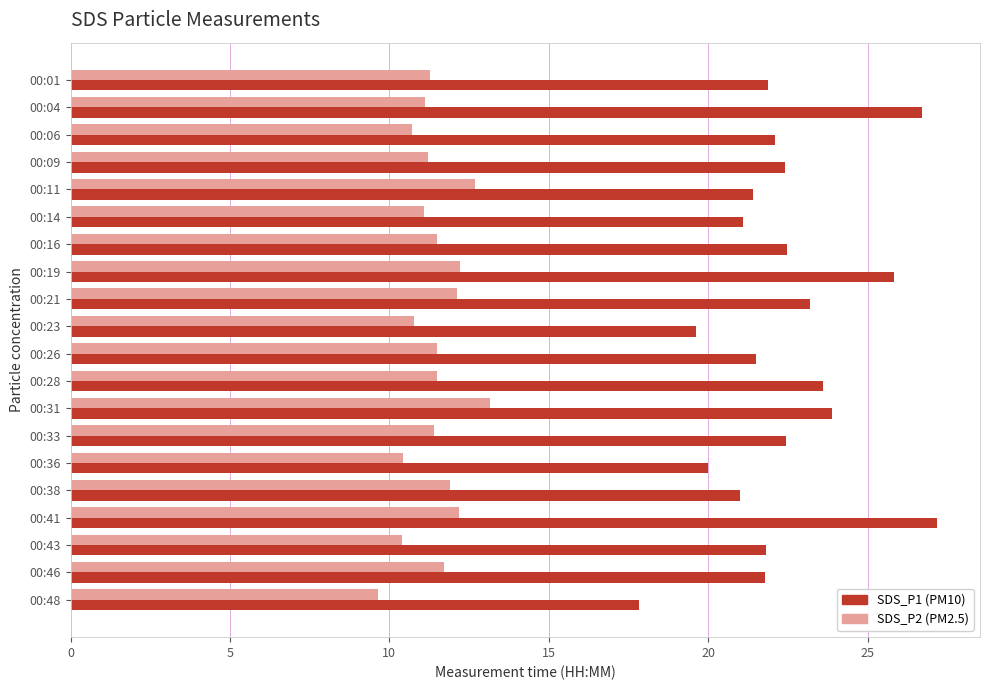

What is the spread (max minus min) of values at 00:01?

10.6